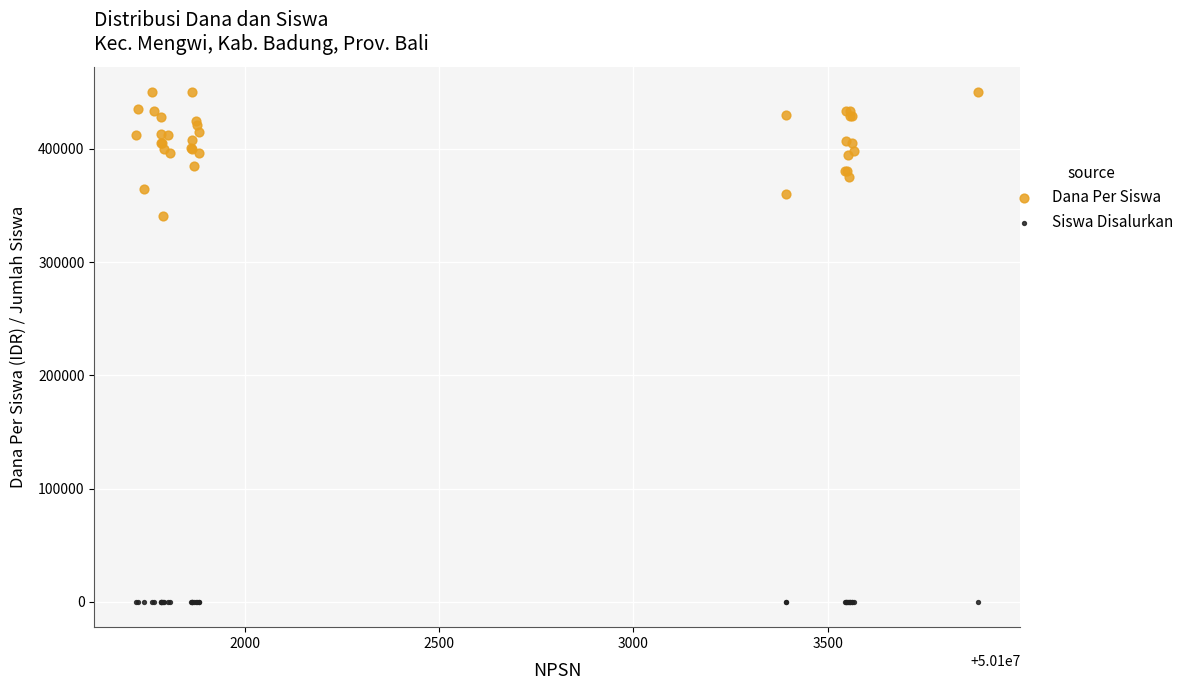

Which series reaches the maximum Y coordinate?

Dana Per Siswa